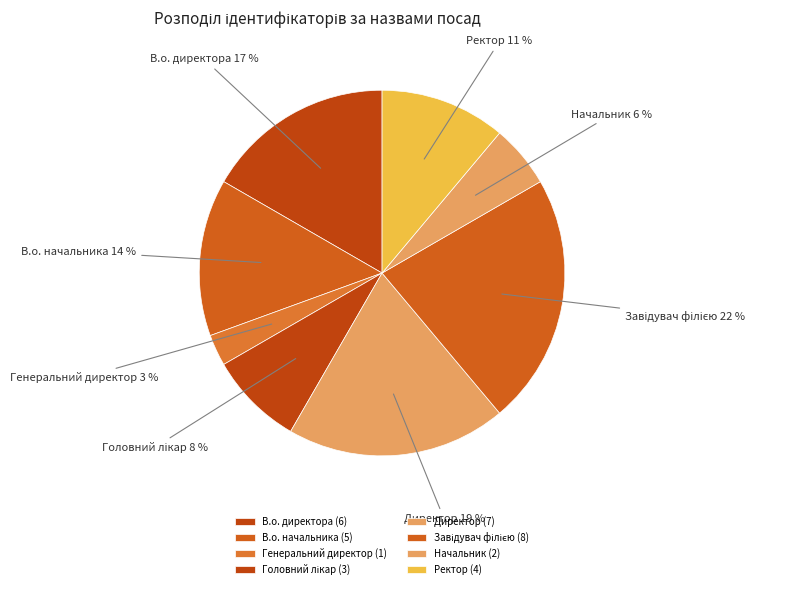

To the nearest percent, what is the average slice percentage?

12%